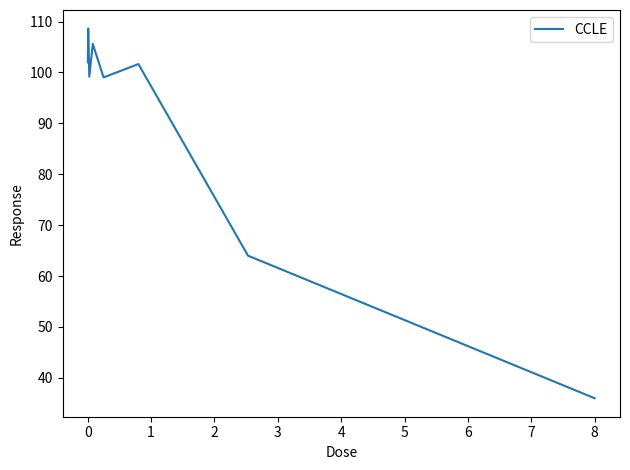

What is the sum of all values?

716.0